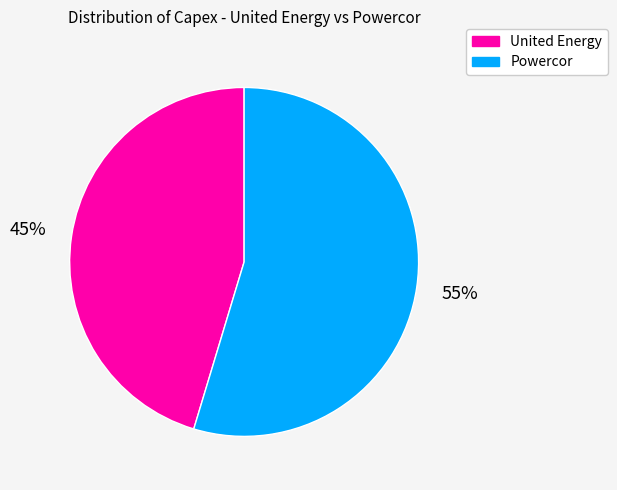

Which slice is the largest?

Powercor